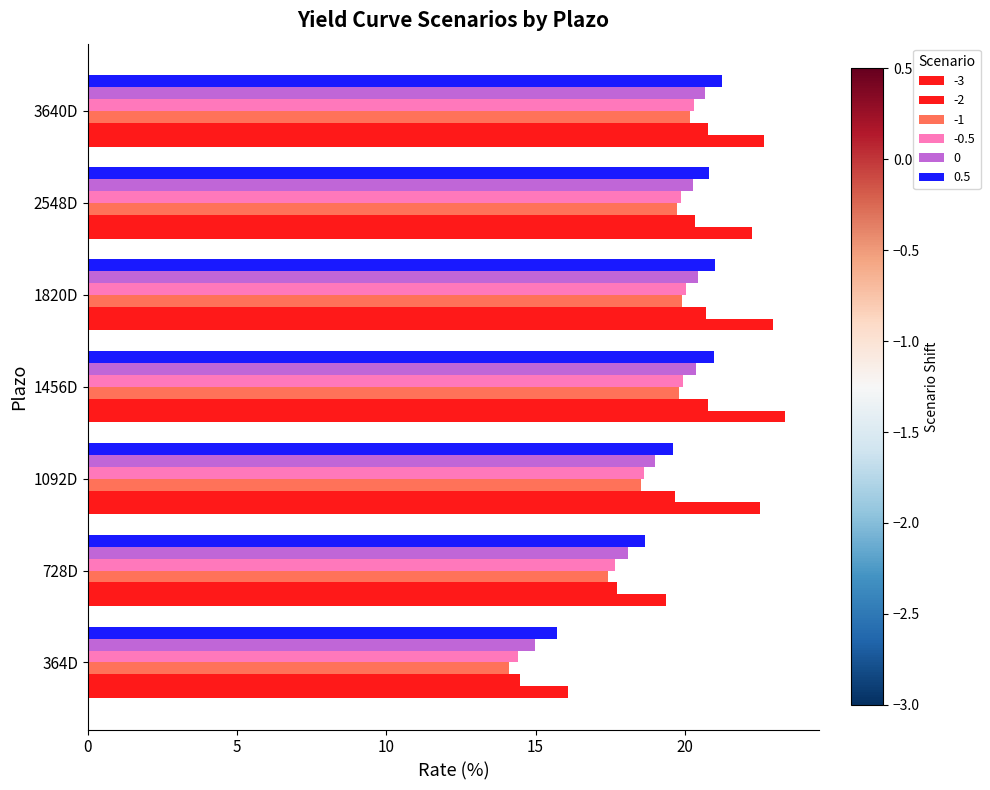

How many data points does each series have?

7